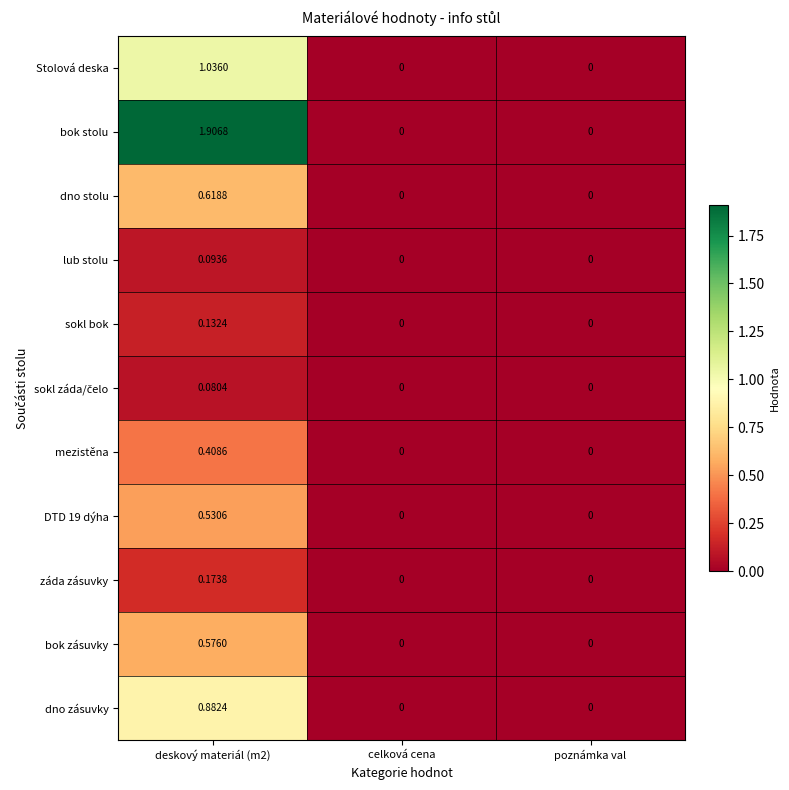

Which series has the largest total across all categories?

bok stolu